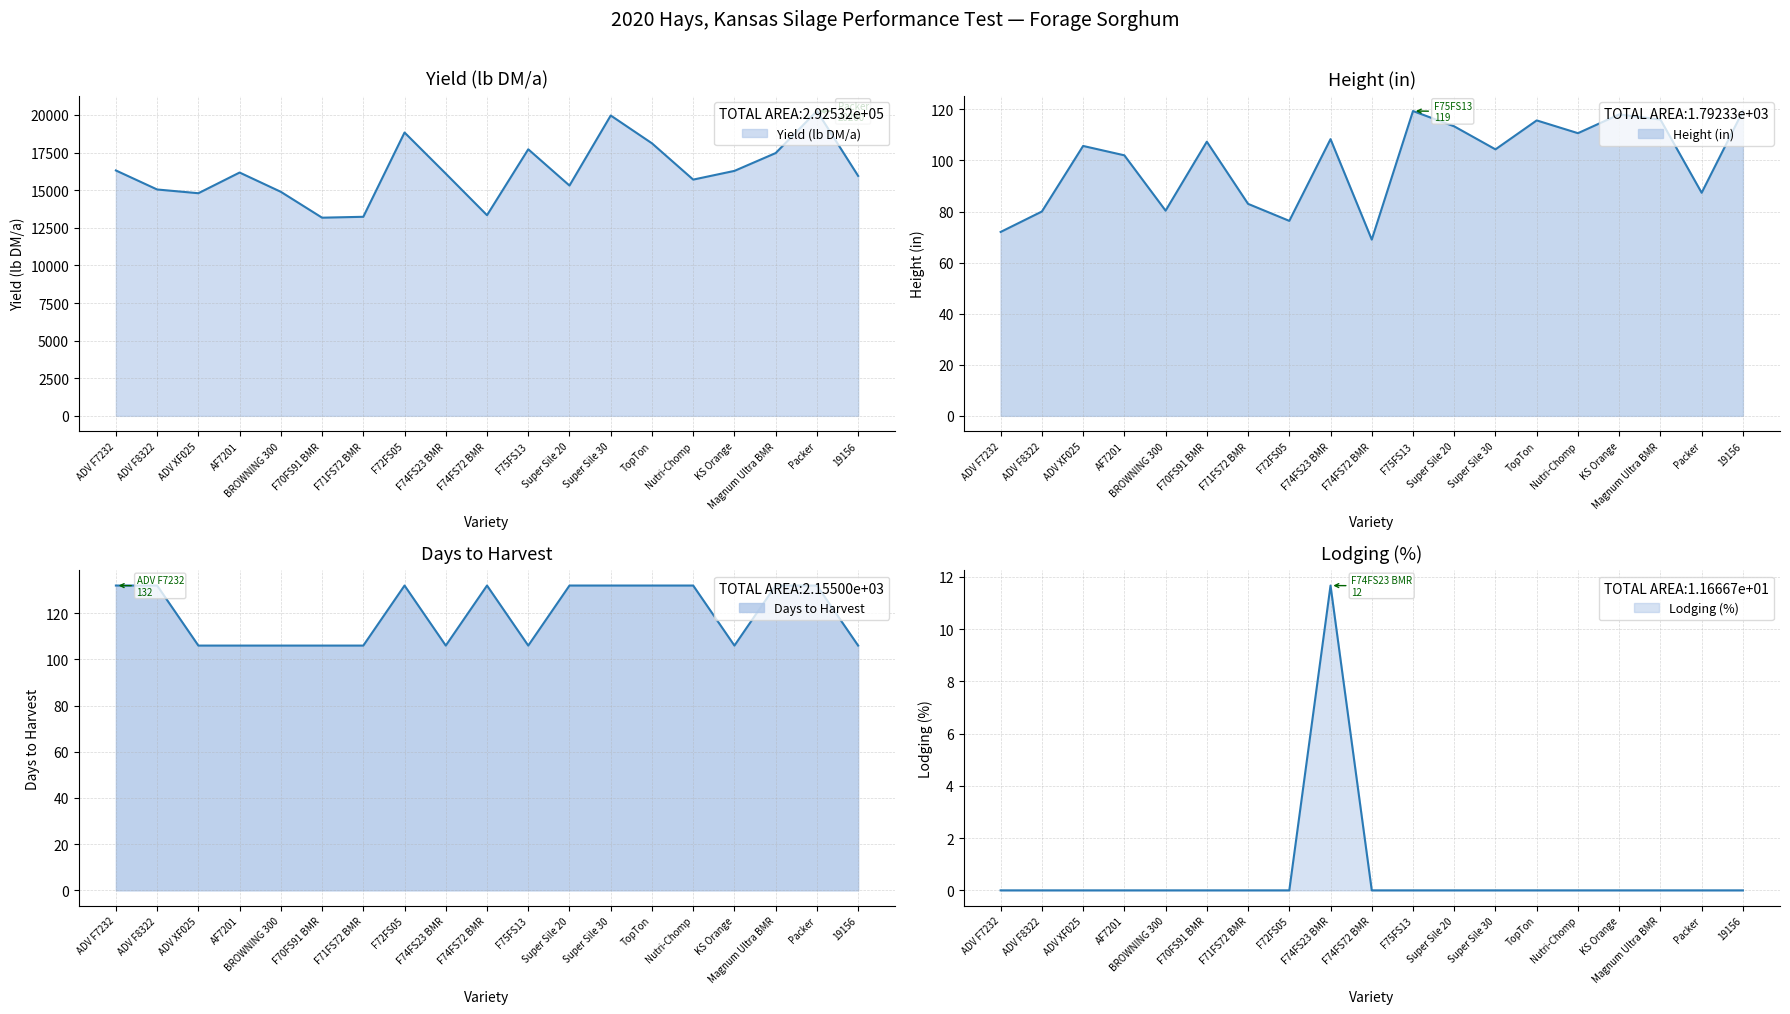

What is the value of the Height (in) point at the 14th from the left?

115.7